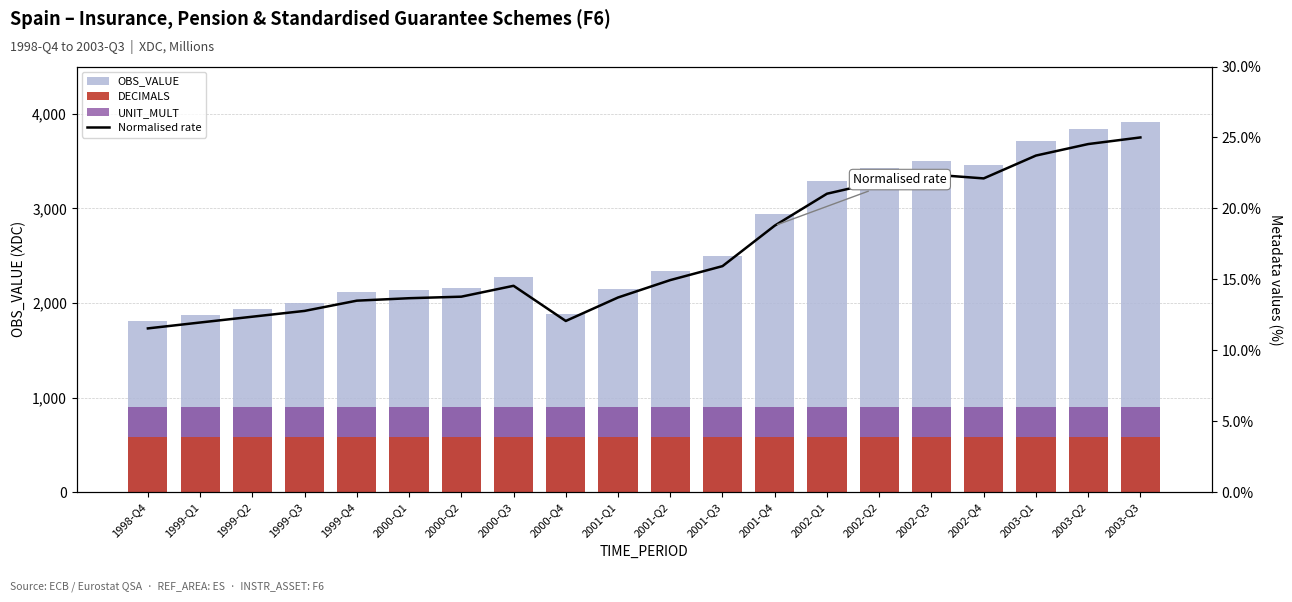

What is the difference between the highest and lowest values at 1999-Q1?

1860.0